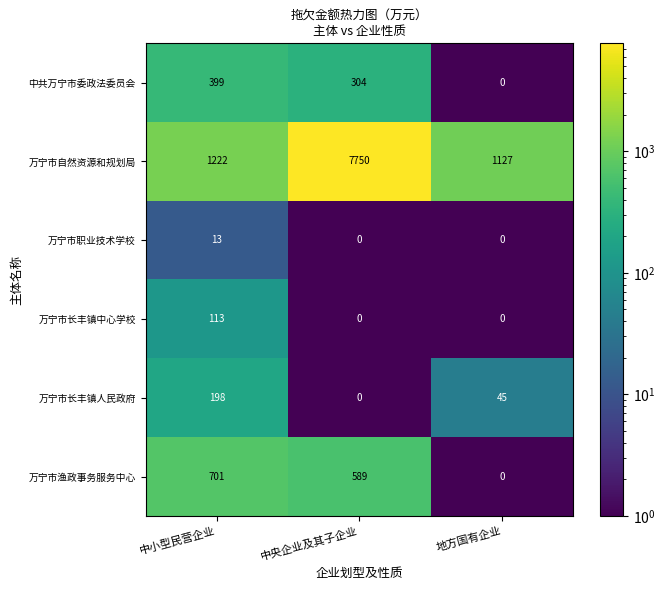

What is the average value of the 万宁市渔政事务服务中心 series?

430